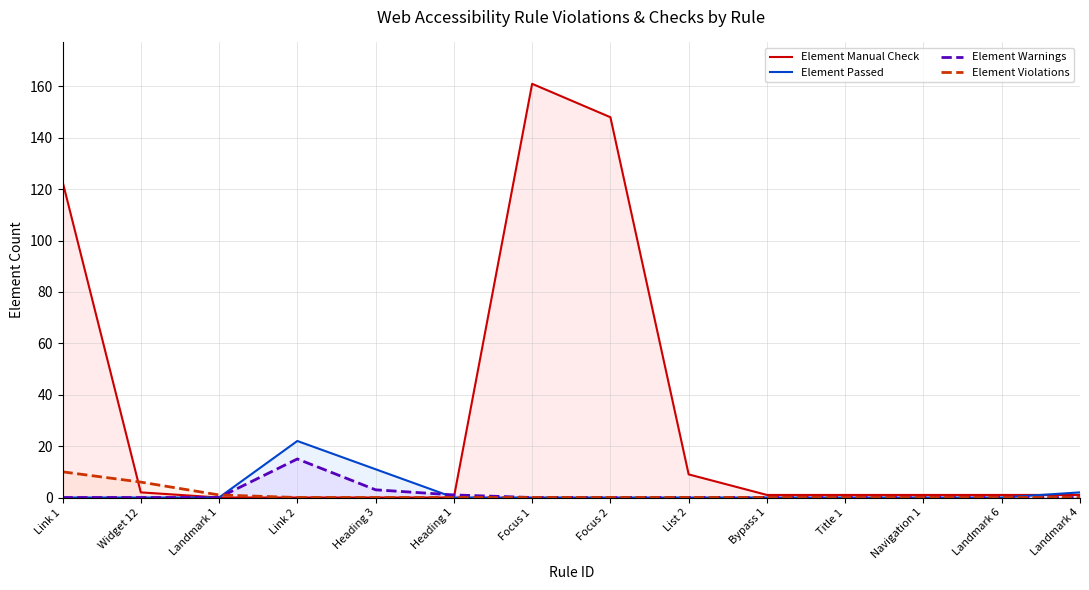

The Element Warnings series shows 3 at Heading 3. True or false?

True